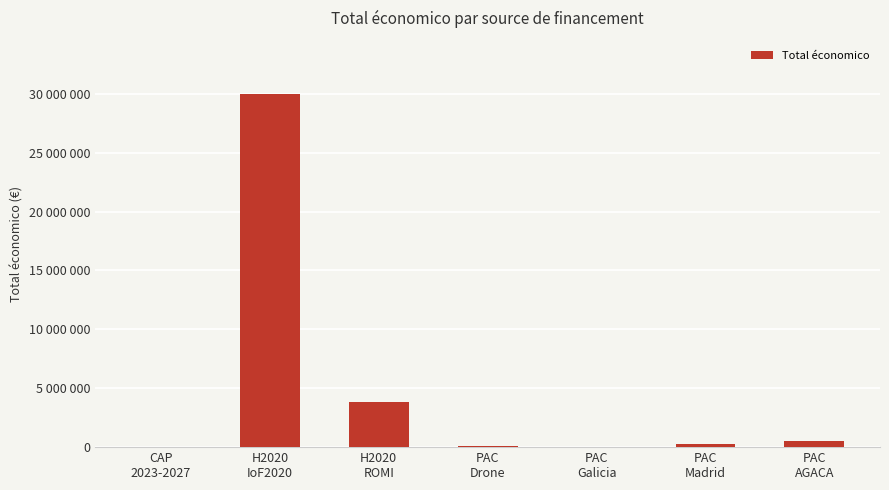

List the labels in order of value, largest first.

H2020
IoF2020, H2020
ROMI, PAC
AGACA, PAC
Madrid, PAC
Drone, PAC
Galicia, CAP
2023-2027